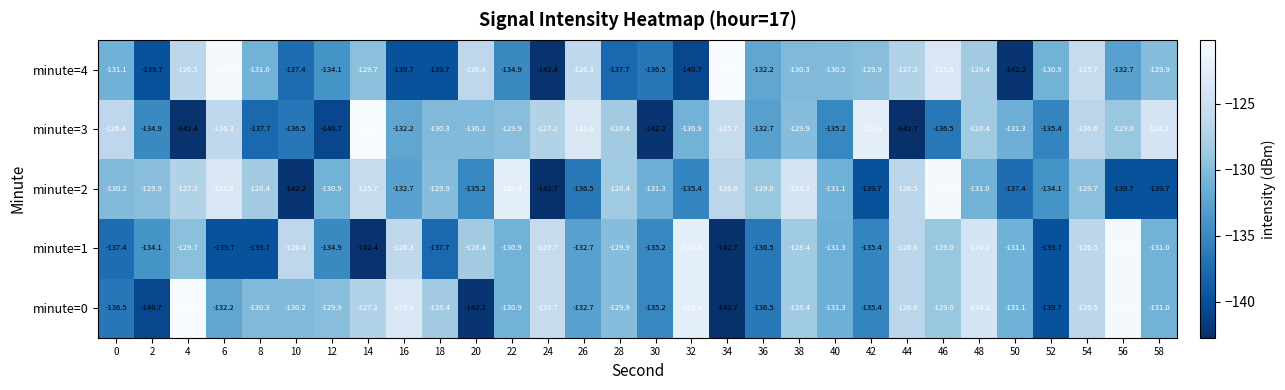

Which series changed the most between 6 and 50?

minute=4